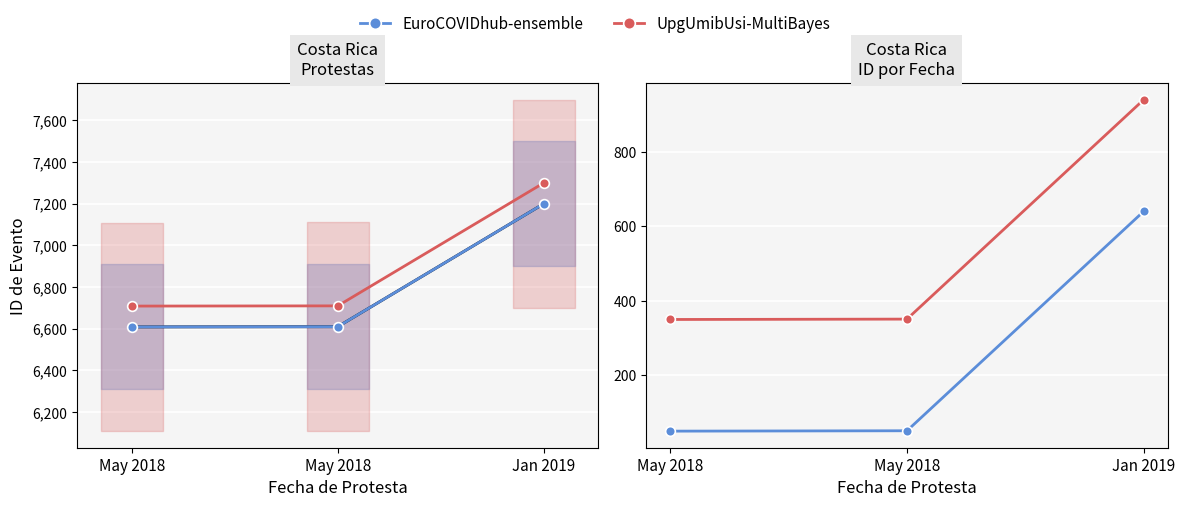

What is the difference between the EuroCOVIDhub-ensemble values at Jan 2019 and May 2018?

591